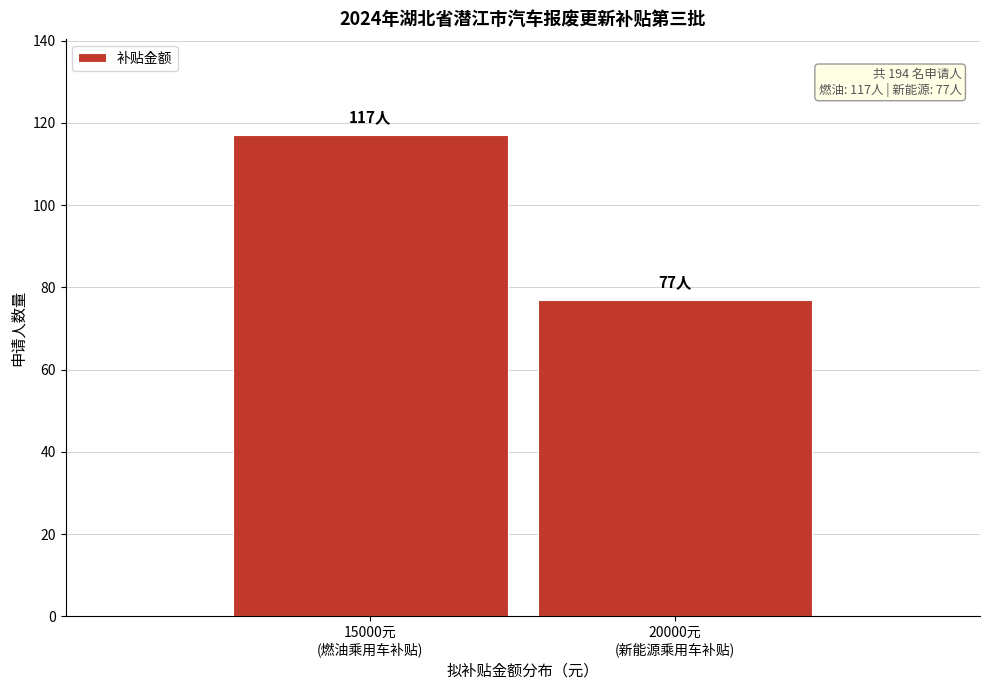

Reading right to left, what are all the values shown in this chart?

77	117